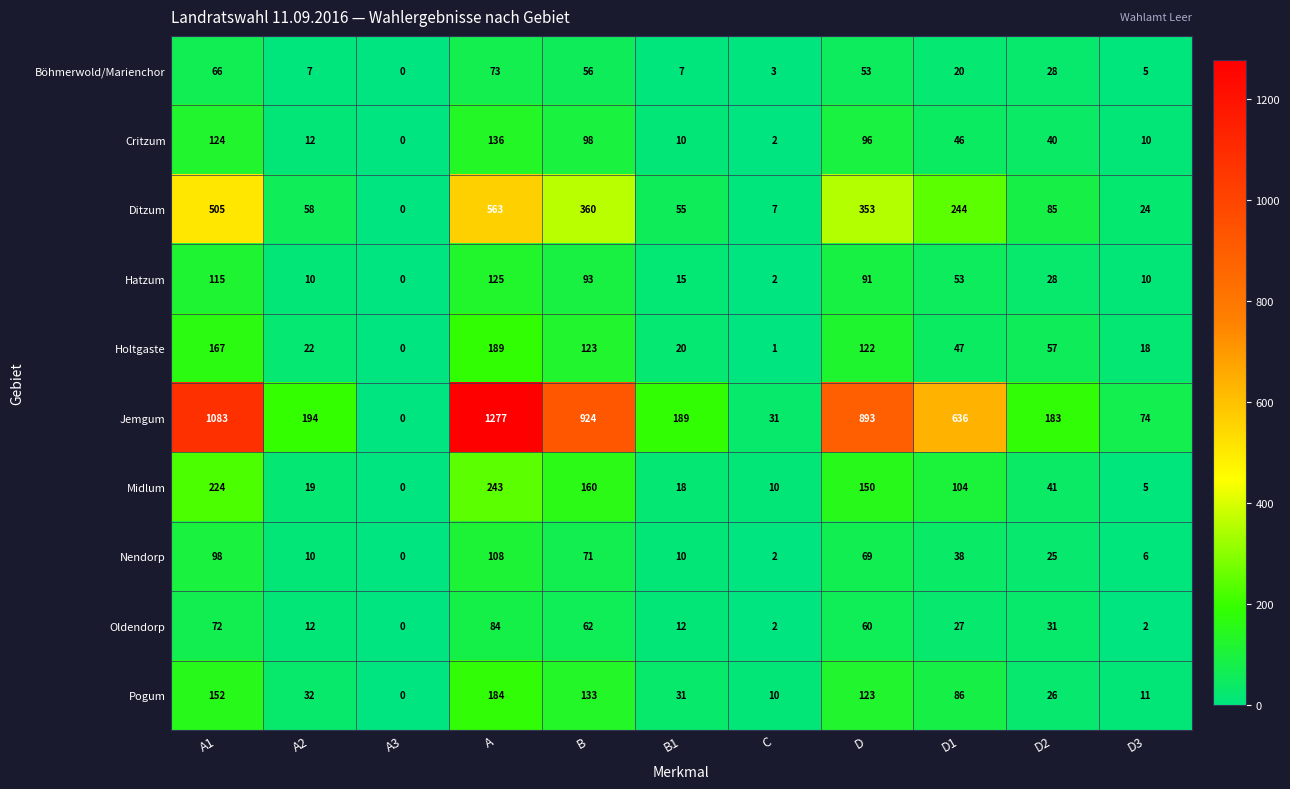

Which series changed the most between B1 and D3?

Jemgum